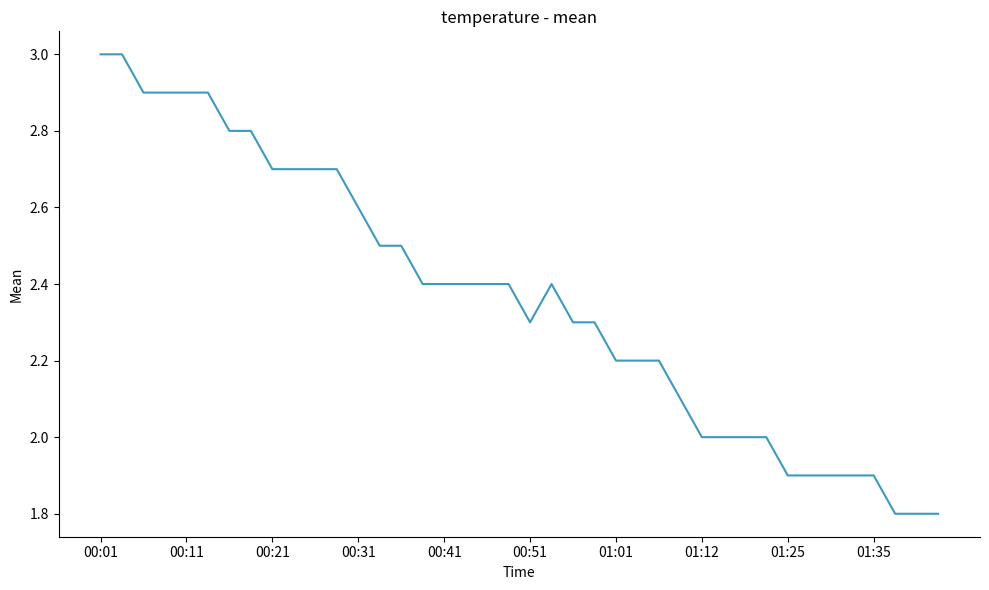

What is the difference between the maximum and minimum values?

1.2